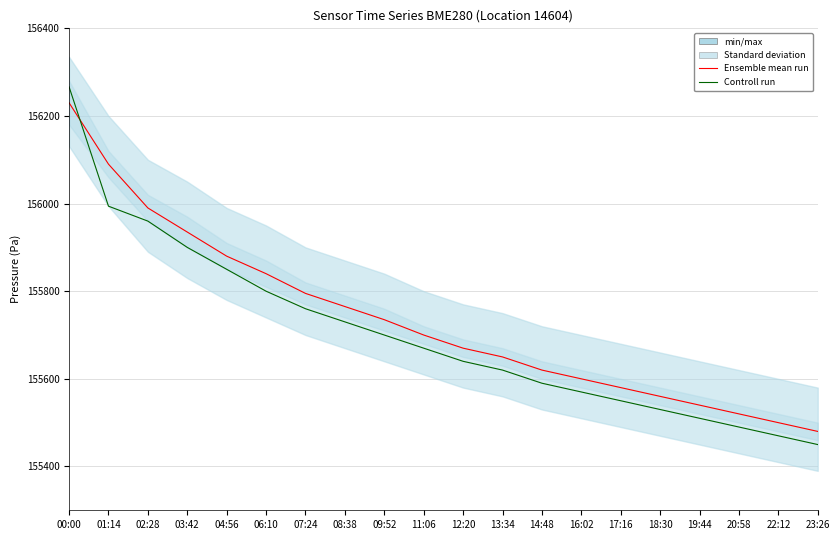

What is the difference between the maximum and minimum values in the Controll run series?

816.4